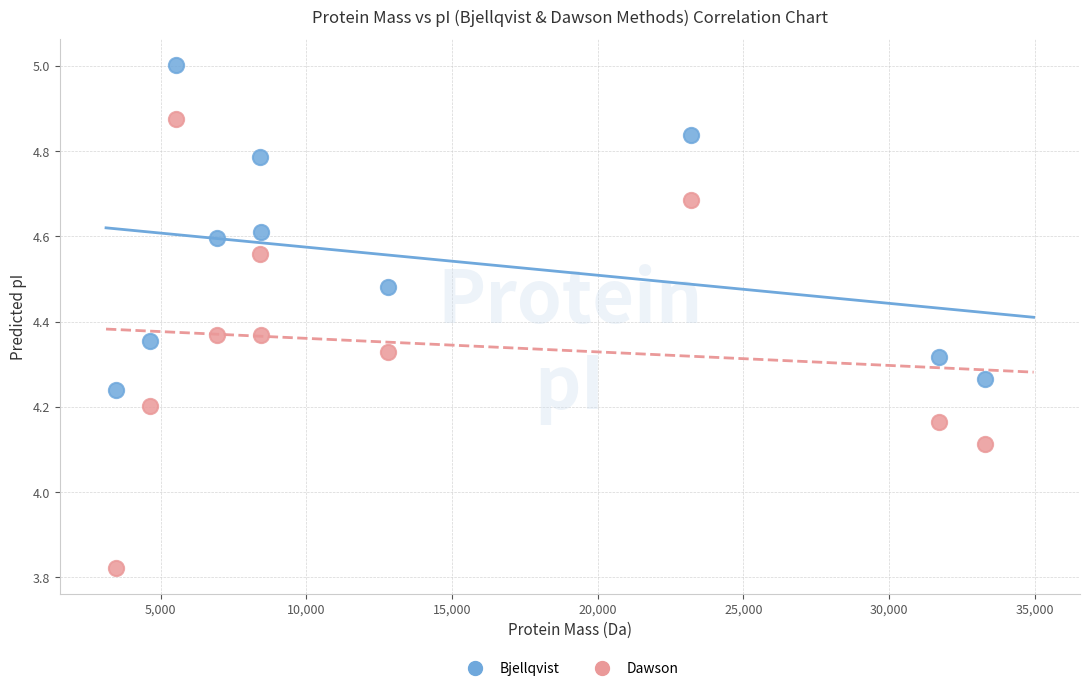

Across all series, what Y value is closest to 4?

4.1